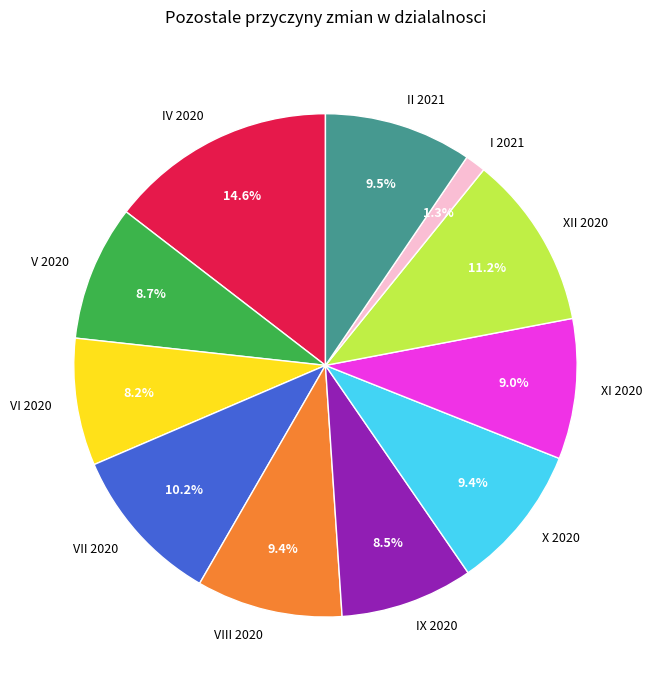

What is the largest slice in the pie chart?

IV 2020